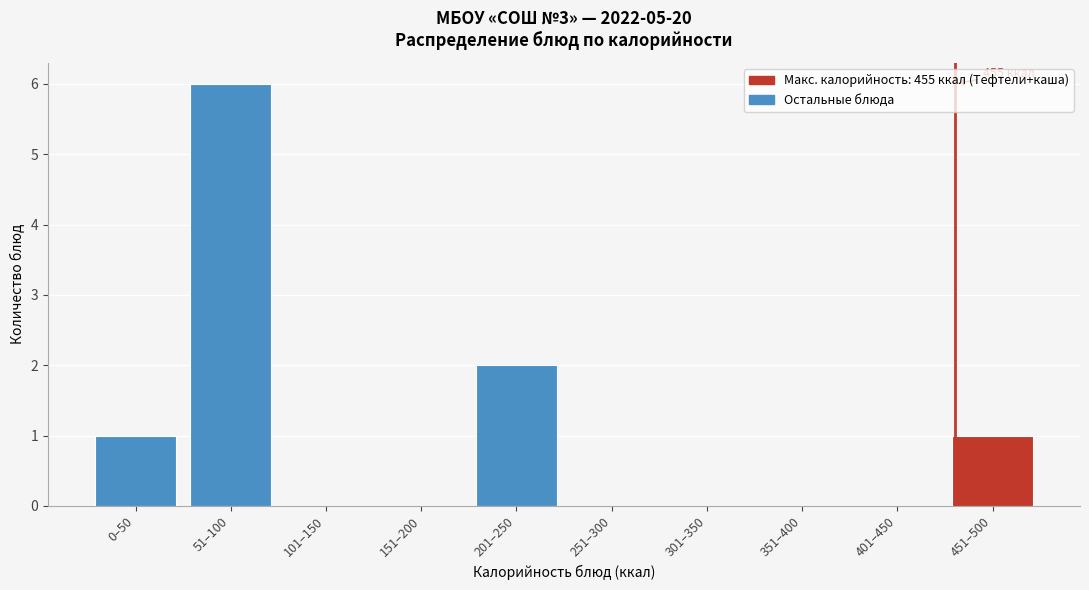

Reading right to left, list all the values displayed in this chart.

451–500=1	401–450=0	351–400=0	301–350=0	251–300=0	201–250=2	151–200=0	101–150=0	51–100=6	0–50=1